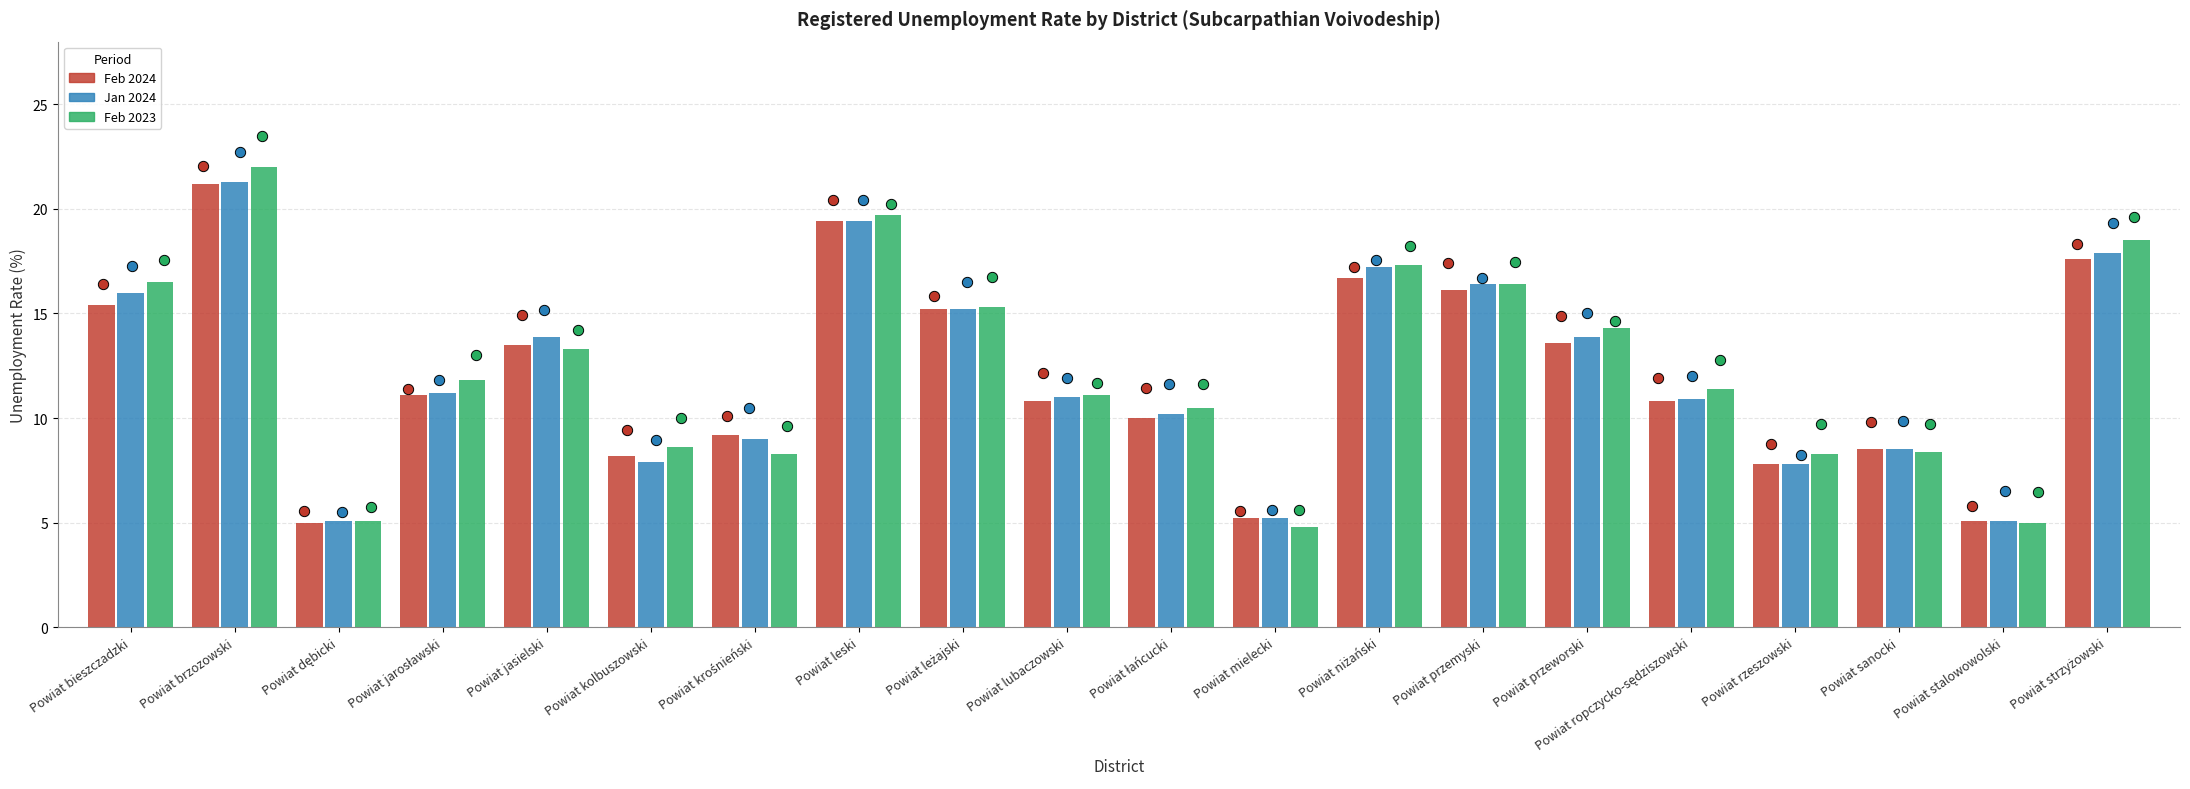

At which category is the sum across all series the highest?

Powiat brzozowski